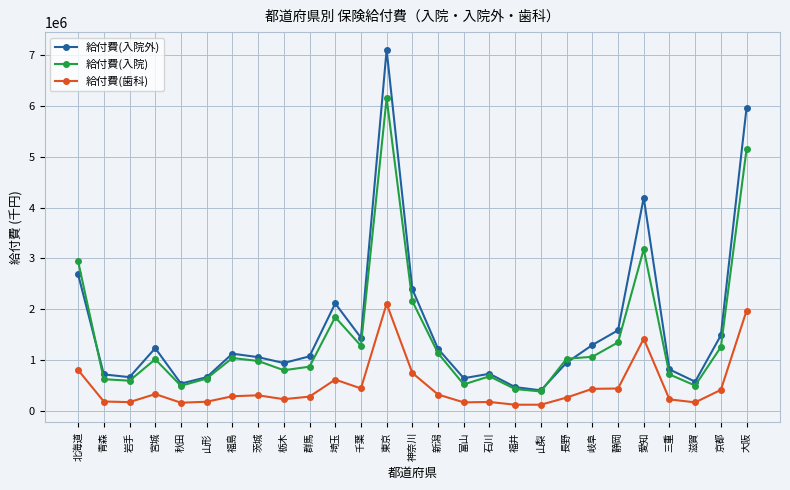

Read the 給付費(入院外) value at 北海道.

2684583.8